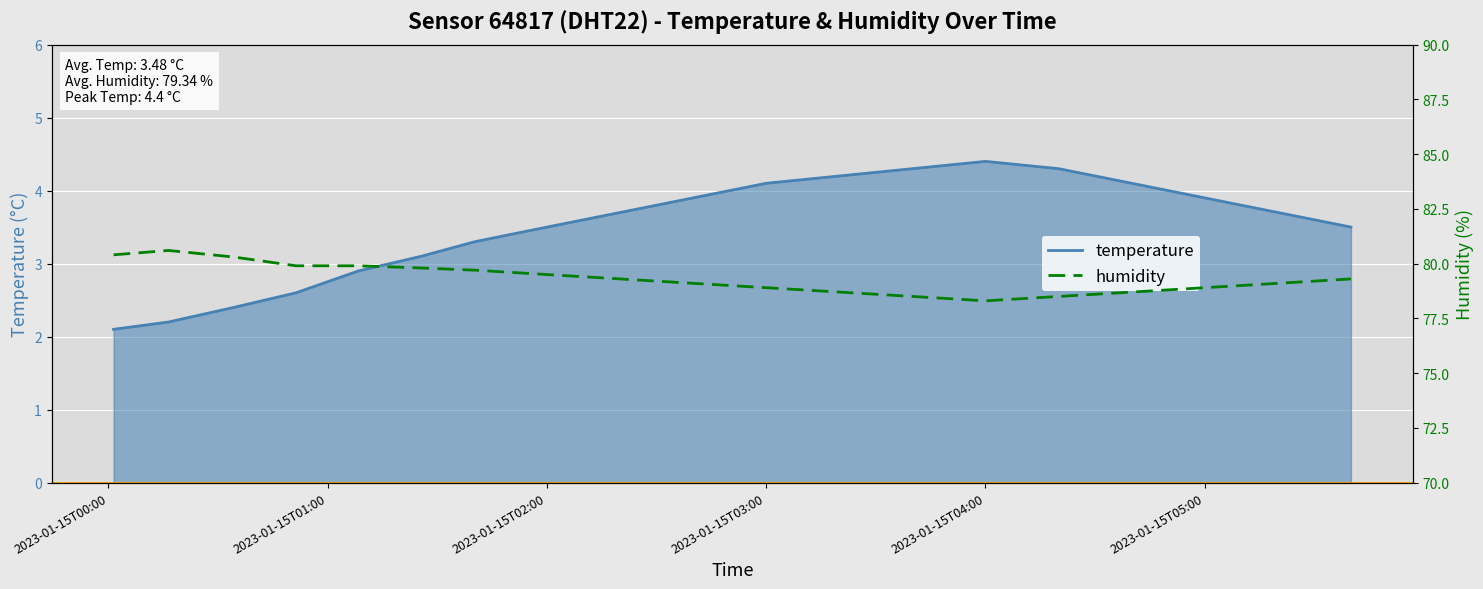

How many categories are shown in the chart?

19